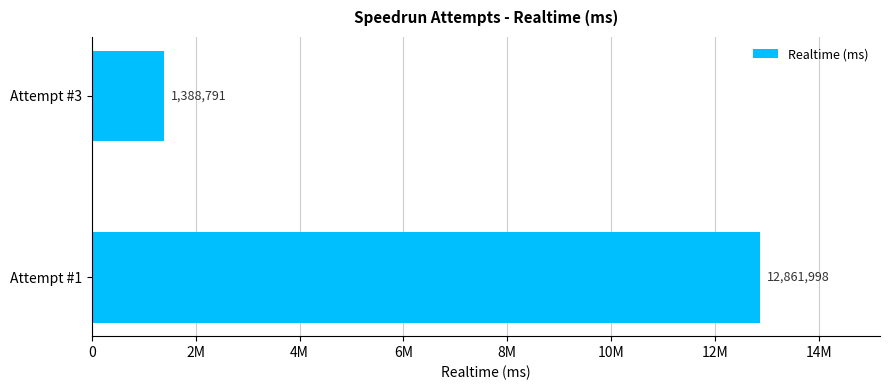

List the labels in order of value, largest first.

Attempt #1, Attempt #3